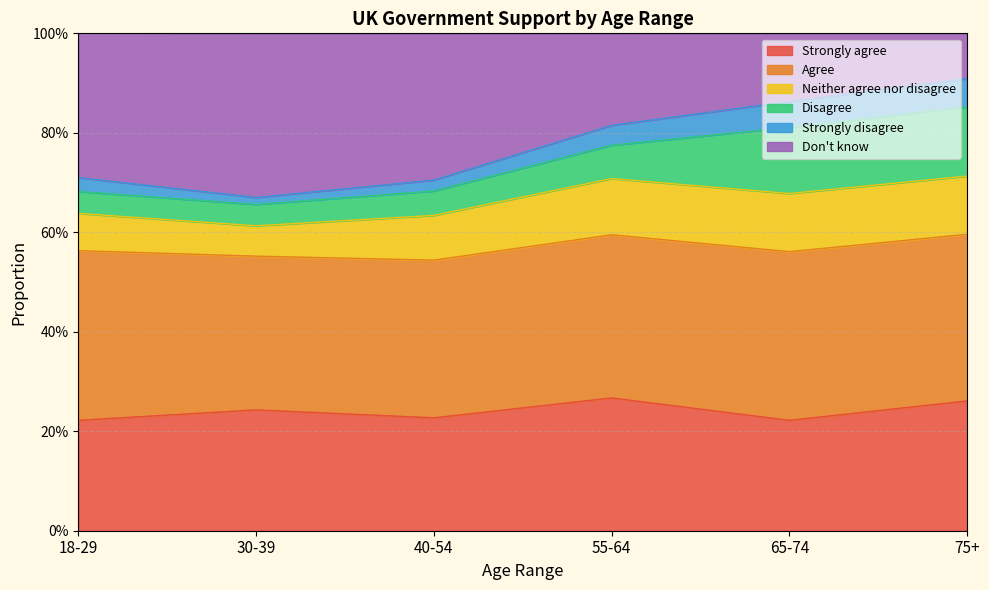

At which category is the sum across all series the highest?

75+